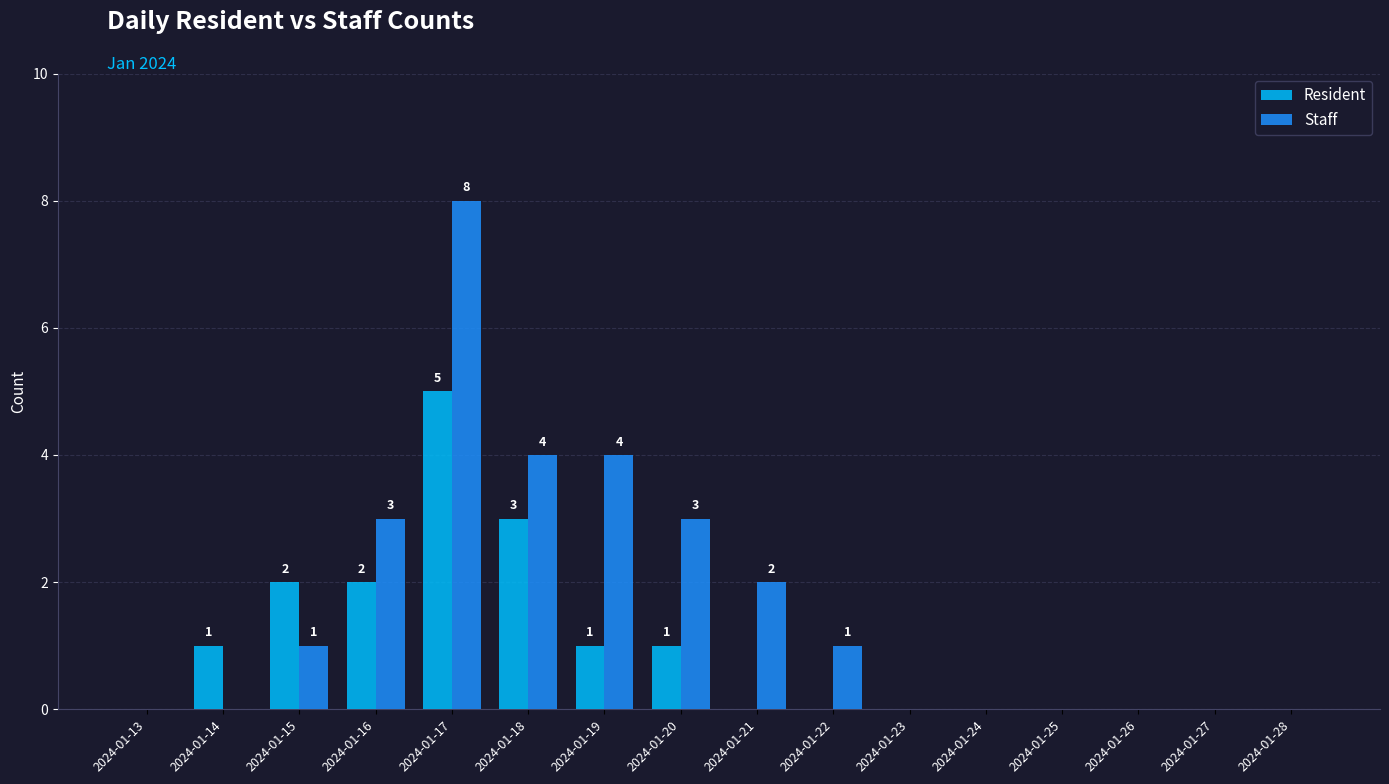

Are the bars horizontal?

No